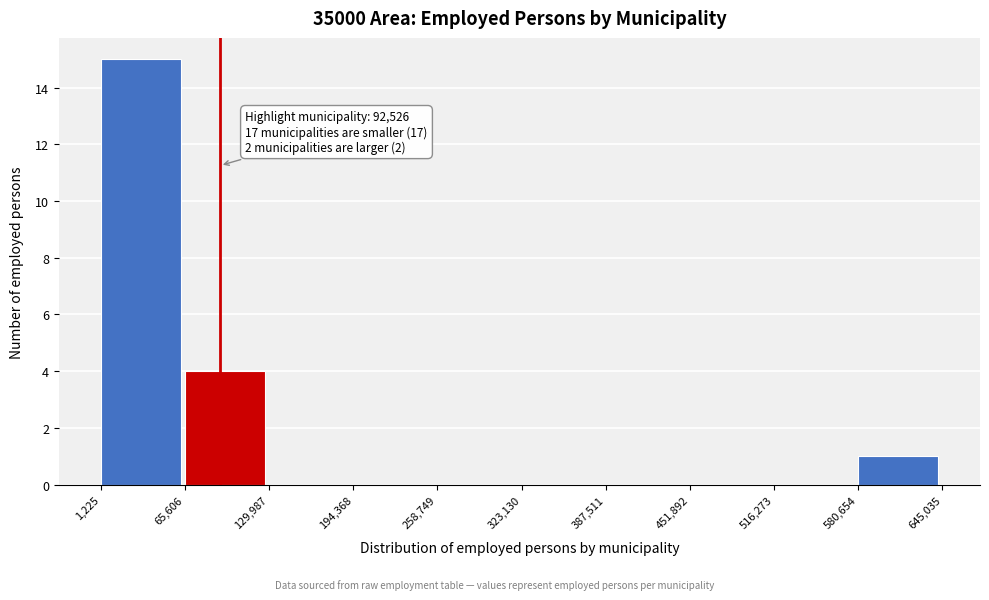

Which range on the x-axis has the tallest bar?

1,225 to 65,606